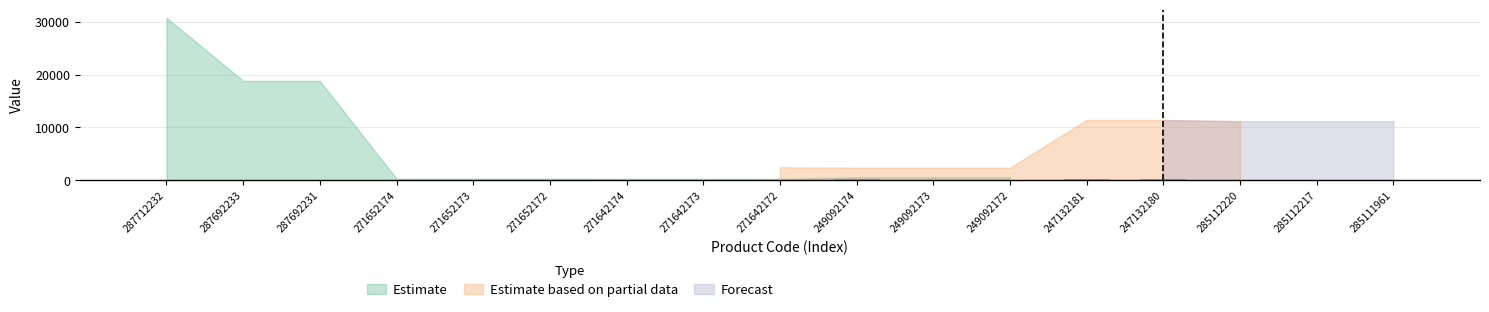

Are the bars horizontal?

No